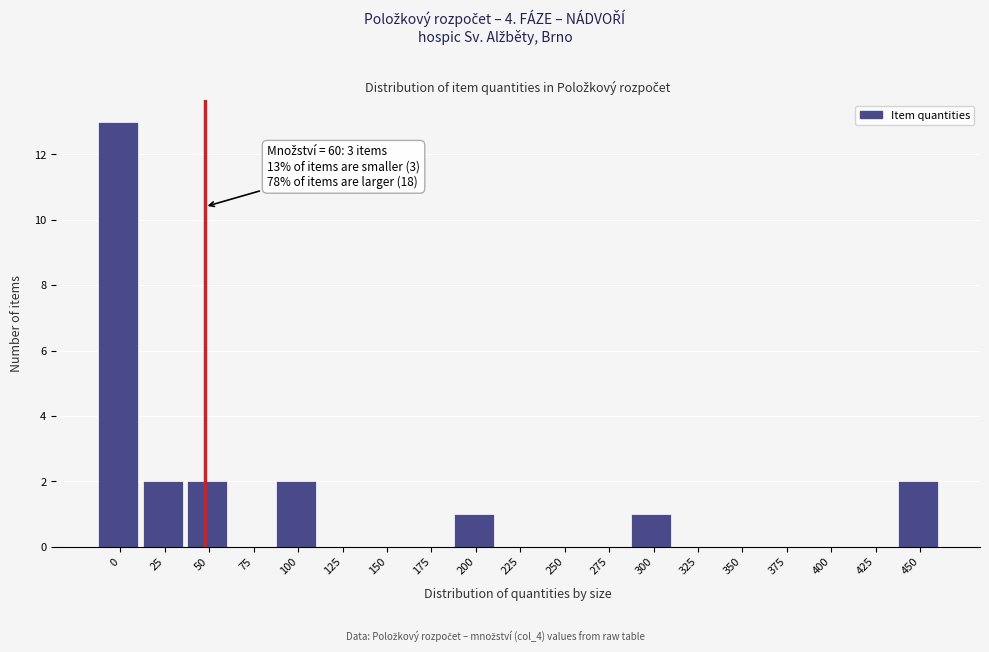

Reading left to right, extract all data points from this chart.

0=13	25=2	50=2	75=0	100=2	125=0	150=0	175=0	200=1	225=0	250=0	275=0	300=1	325=0	350=0	375=0	400=0	425=0	450=2